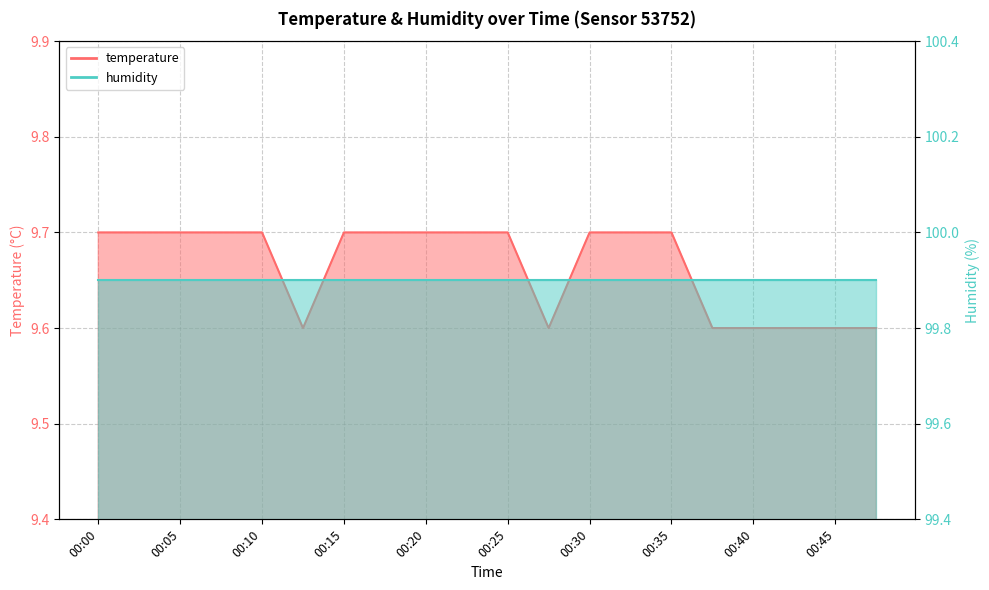

Reading right to left, list all the values displayed in this chart.

9.6	9.6	9.6	9.6	9.6	9.7	9.7	9.7	9.6	9.7	9.7	9.7	9.7	9.7	9.6	9.7	9.7	9.7	9.7	9.7